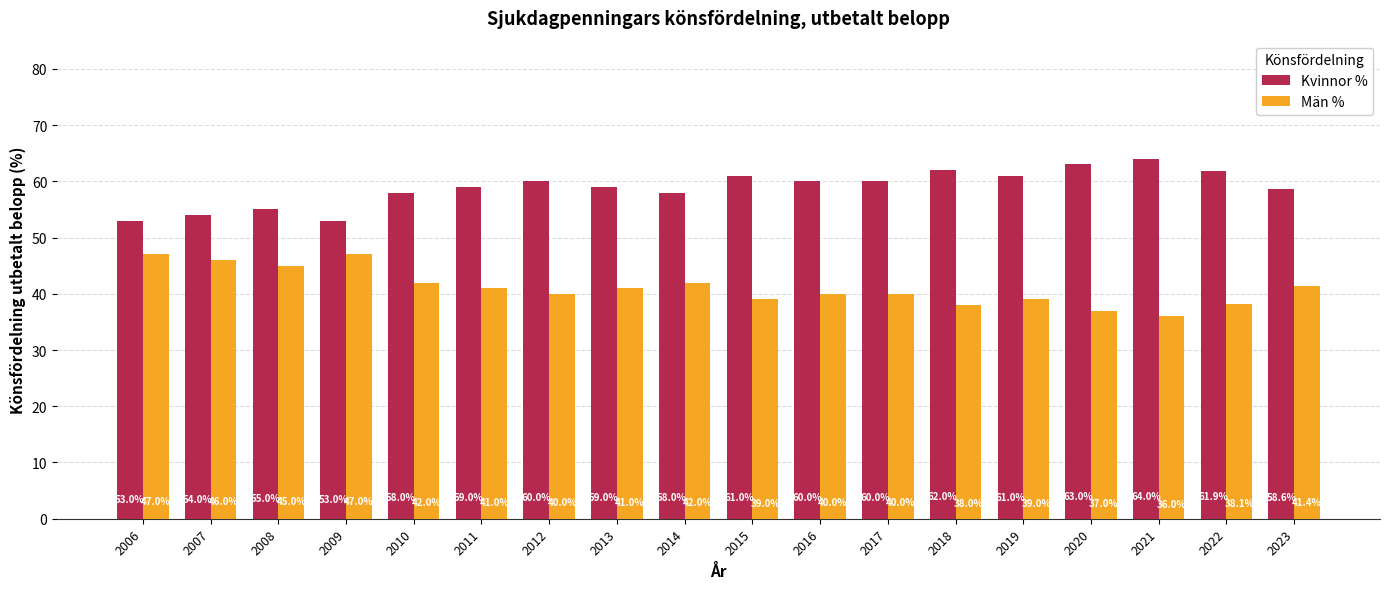

What is the sum of all Kvinnor % values?

1060.5